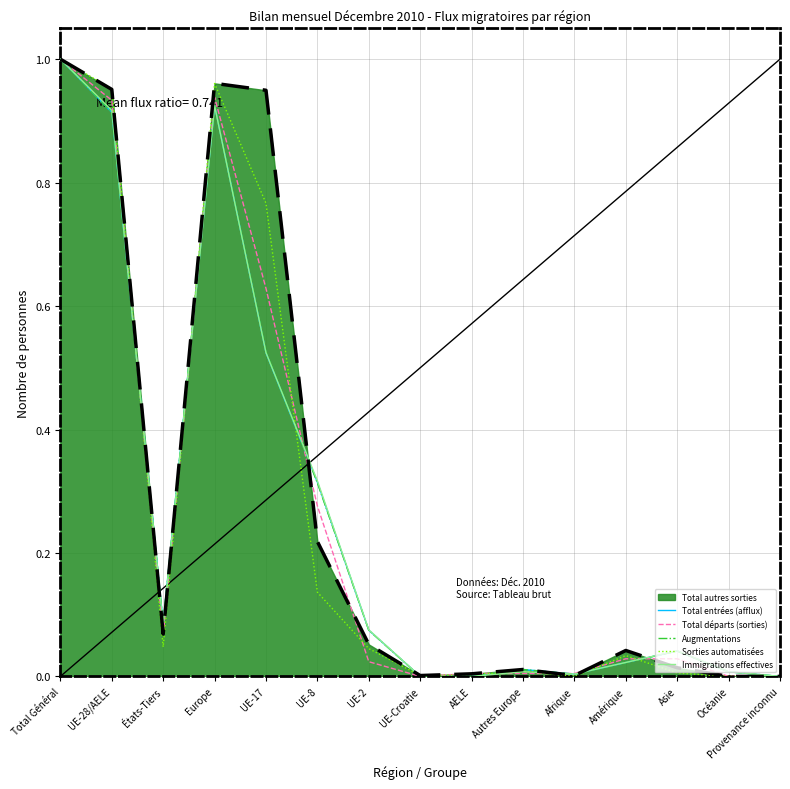

The value of Total départs (sorties) at UE-2 is 0.0. True or false?

True